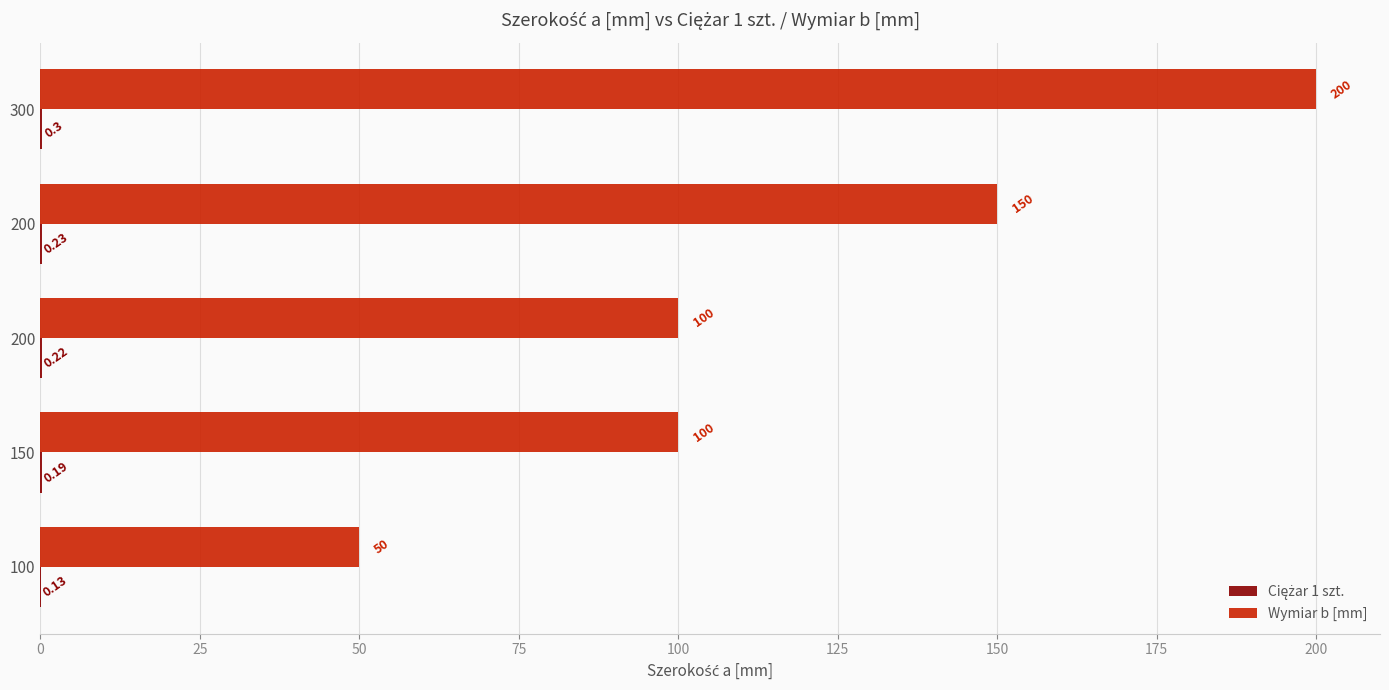

How many data points does each series have?

5